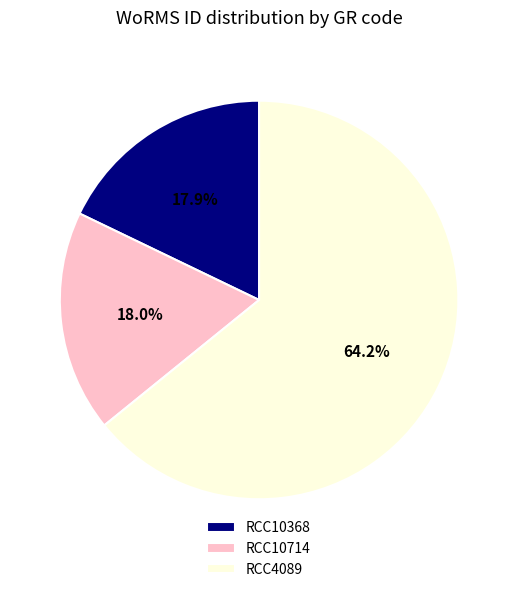

What percentage is the RCC10368 slice, to the nearest percent?

18%